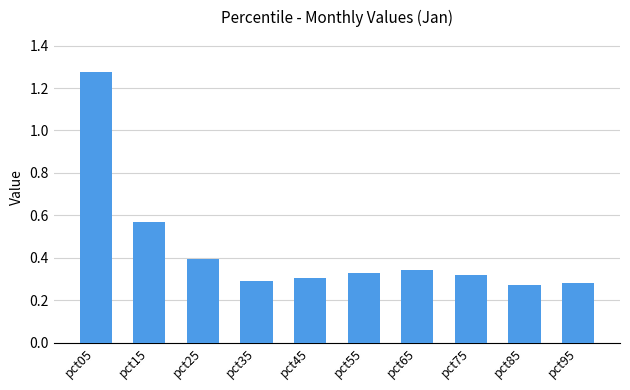

What is the average value?

0.4